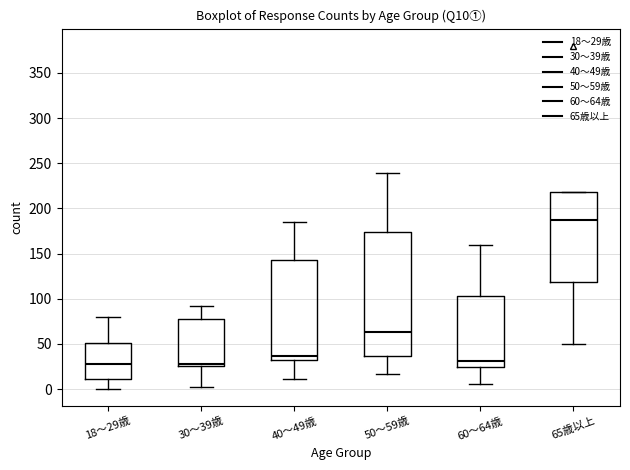

Reading left to right, transcribe this box plot: for each box, give where its median line is, the range the box spans, and where its two whiskers end, as read against the y-axis. The values are not printed on the chart, so give them approximately, as read against the axis.

18～29歳: median 30, box 10 to 50, whiskers 0 to 80
30～39歳: median 30, box 25 to 75, whiskers 0 to 90
40～49歳: median 35, box 30 to 145, whiskers 10 to 185
50～59歳: median 65, box 35 to 175, whiskers 15 to 240
60～64歳: median 30, box 25 to 105, whiskers 5 to 160
65歳以上: median 185, box 120 to 220, whiskers 50 to 220